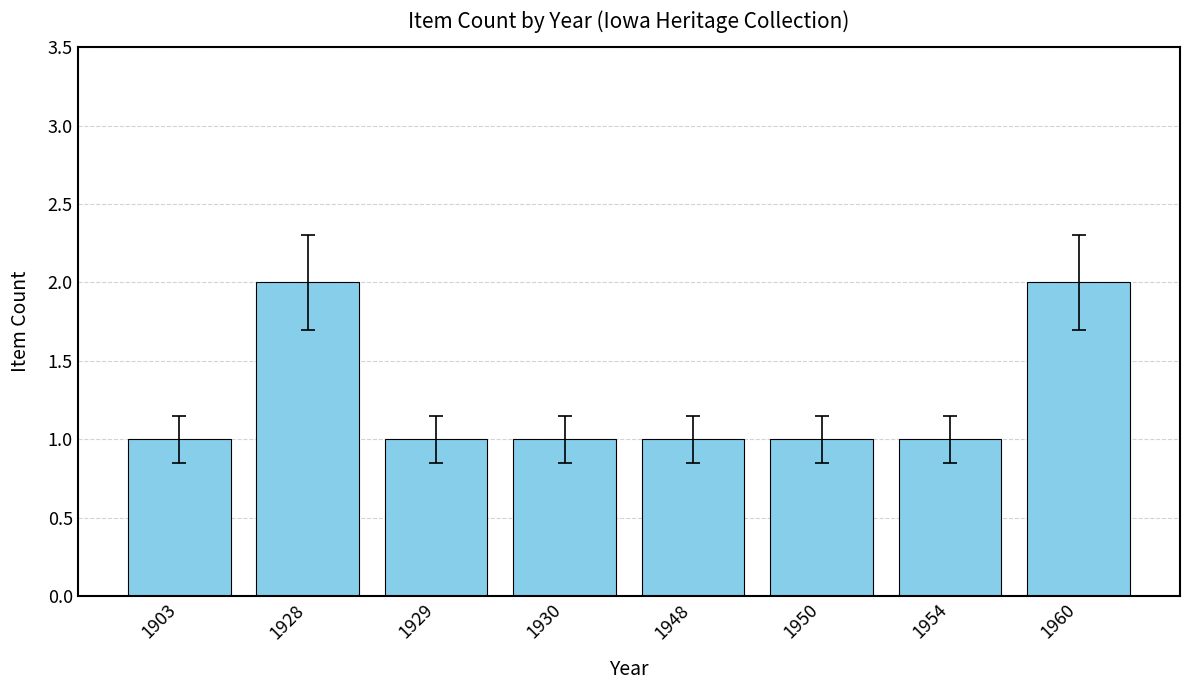

What is the average value?

1